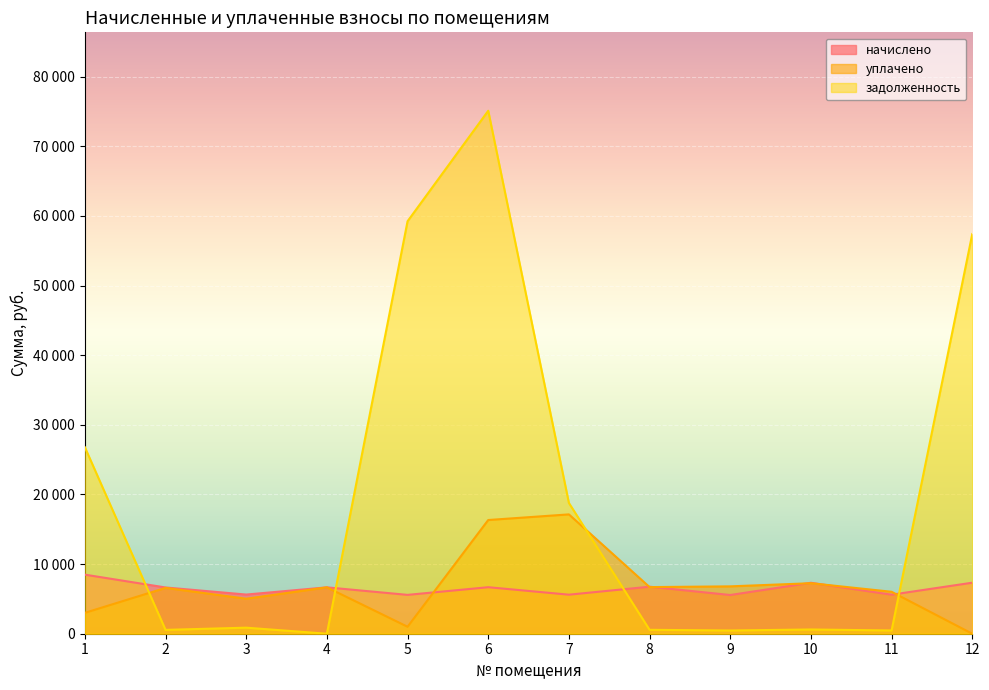

Reading right to left, list all the values displayed in this chart.

начислено: 7327.6	5606.8	7318.3	5560.4	6754.0	5606.8	6679.9	5578.9	6661.4	5625.2	6643.0	8484.1
уплачено: 0.0	6024.0	7253.5	6802.7	6695.4	17138.8	16331.1	1000.0	6661.4	5026.9	6584.1	3000.0
задолженность: 57401.9	467.2	609.9	463.4	562.8	18781.3	75108.6	59242.2	0.0	869.1	552.7	26779.2